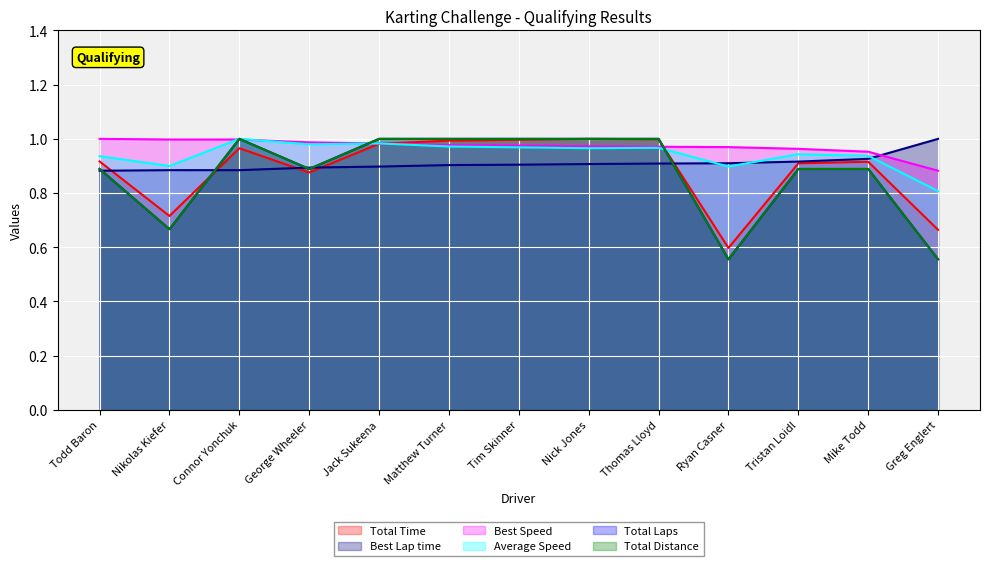

What position from the right is Todd Baron?

13